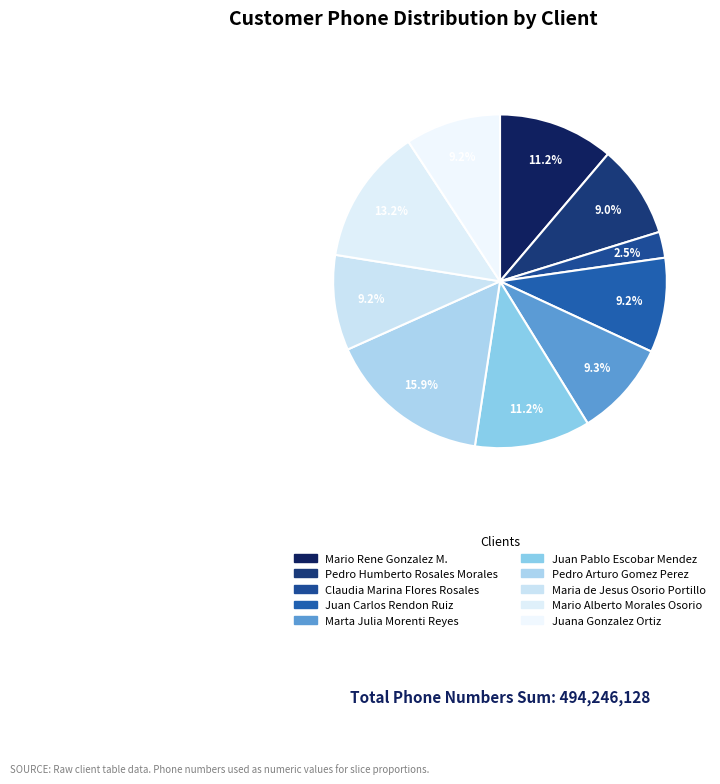

Count the number of slices in the pie.

10